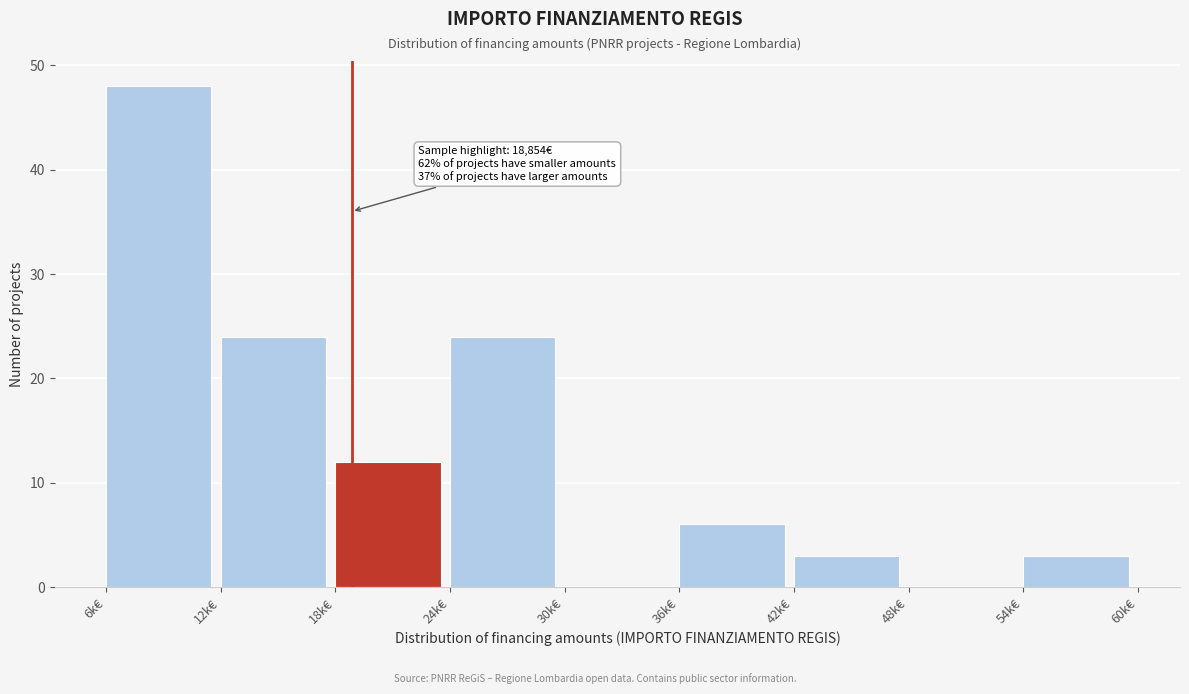

Reading left to right, list all the values displayed in this chart.

6k€=48	12k€=24	18k€=12	24k€=24	30k€=0	36k€=6	42k€=3	48k€=0	54k€=3